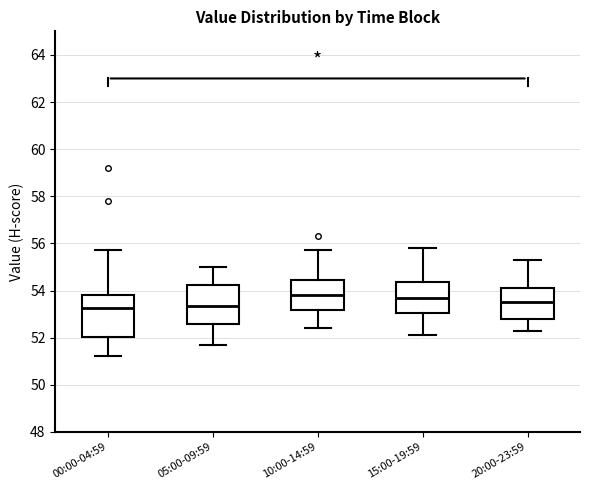

Reading left to right, read every box against the y-axis: the position of its median line, the range the box covers, and the ends of its whiskers. The values are not printed on the chart, so give them approximately, as read against the axis.

00:00-04:59: median 53.2, box 52.0 to 53.8, whiskers 51.2 to 55.8
05:00-09:59: median 53.4, box 52.6 to 54.2, whiskers 51.8 to 55.0
10:00-14:59: median 53.8, box 53.2 to 54.4, whiskers 52.4 to 55.8
15:00-19:59: median 53.8, box 53.0 to 54.4, whiskers 52.2 to 55.8
20:00-23:59: median 53.6, box 52.8 to 54.2, whiskers 52.4 to 55.4